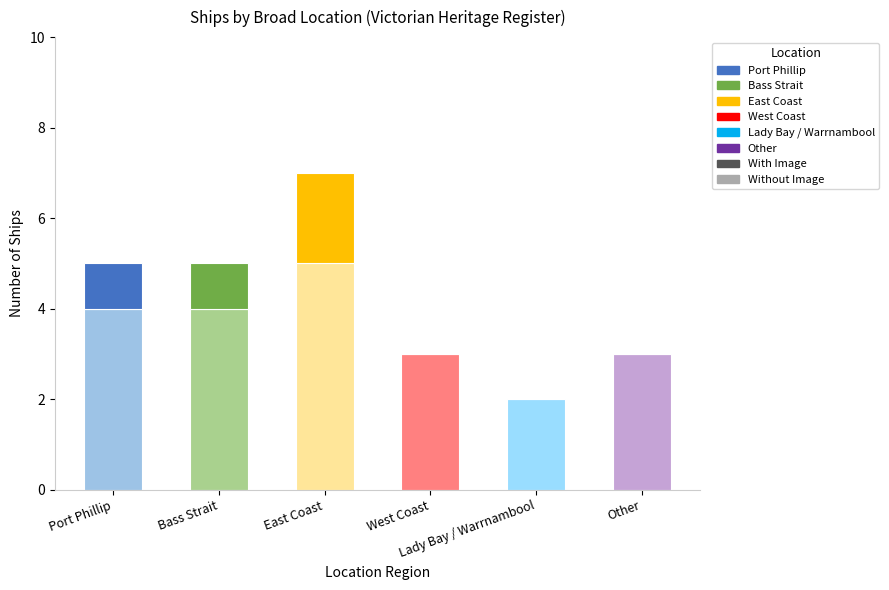

What is the sum of all Without Image values?

21